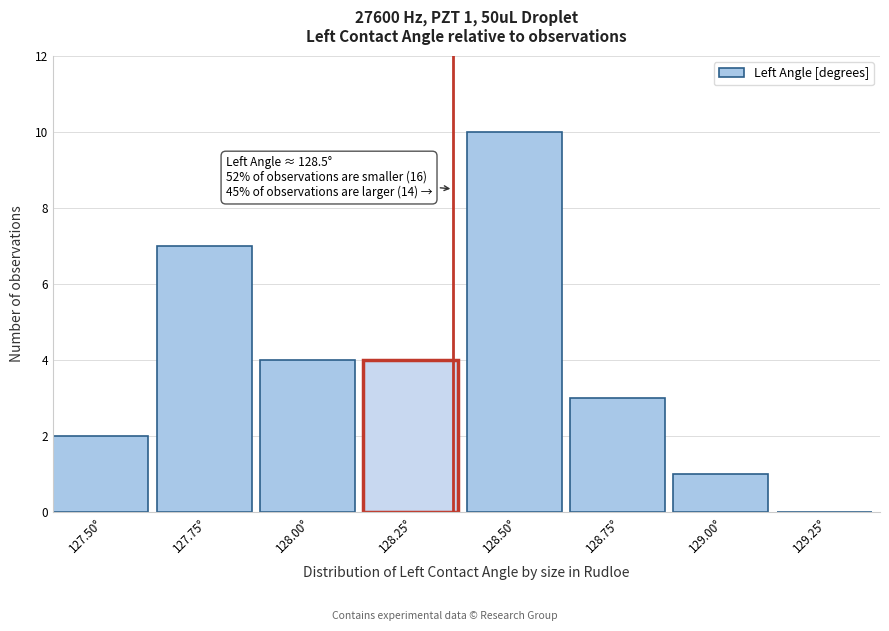

Reading right to left, what are all the values shown in this chart?

129.25°=0	129.00°=1	128.75°=3	128.50°=10	128.25°=4	128.00°=4	127.75°=7	127.50°=2